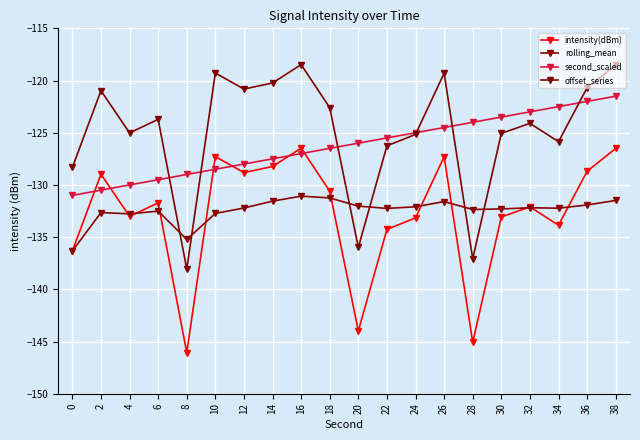

Which category has the lowest value across all series?

8